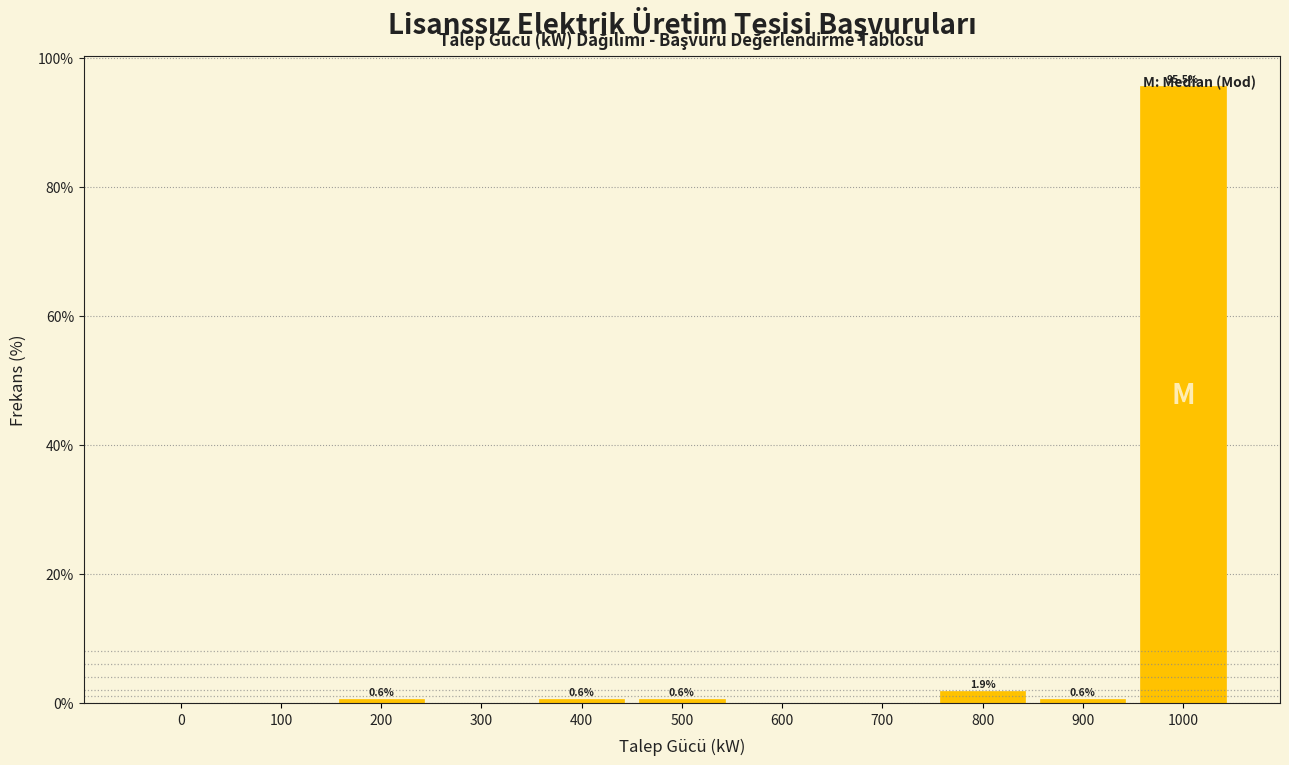

The chart shows a value of 0.0 at 300. True or false?

True